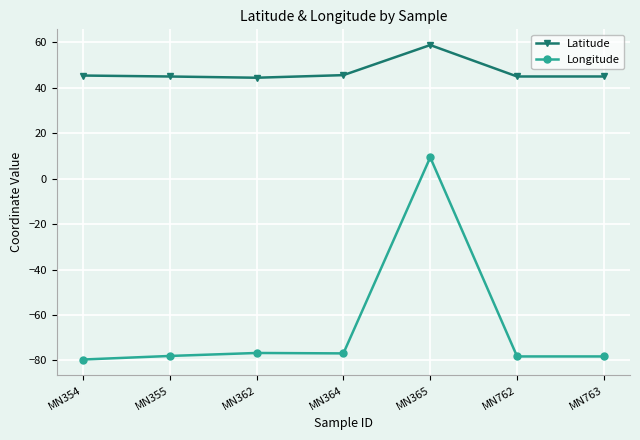

What is the value of the Latitude point at the 6th from the left?

45.0